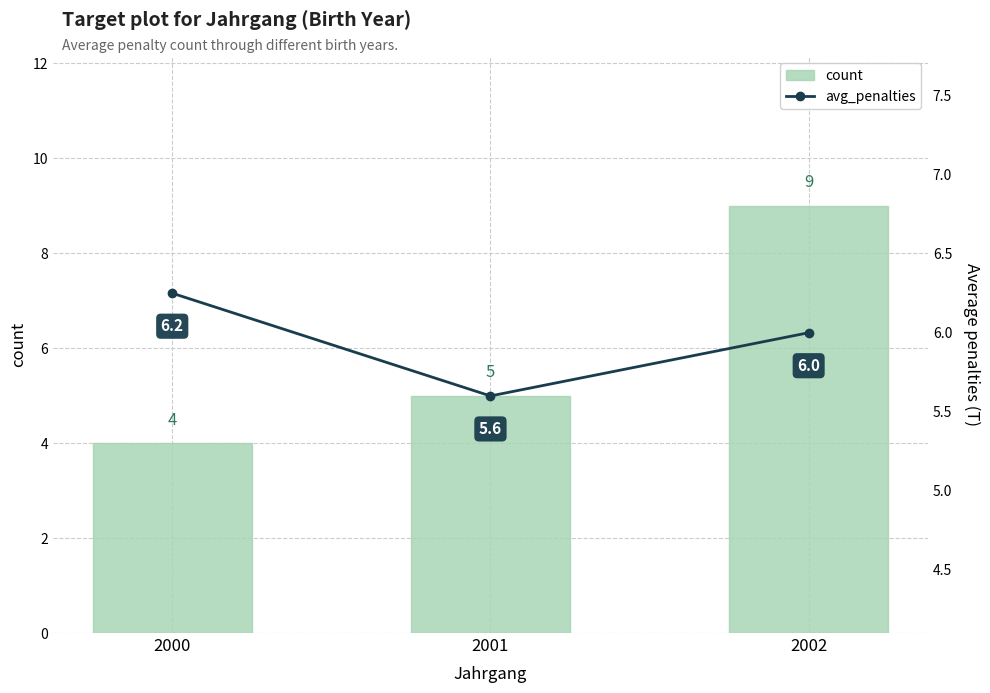

Where does the count series first go above 5?

2002